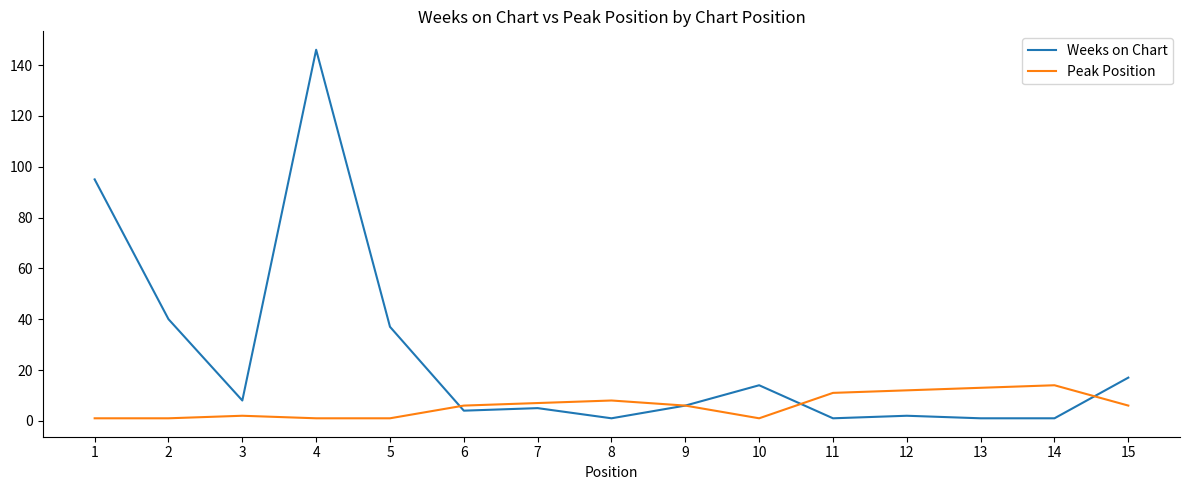

What is the spread (max minus min) of values at 1?

94